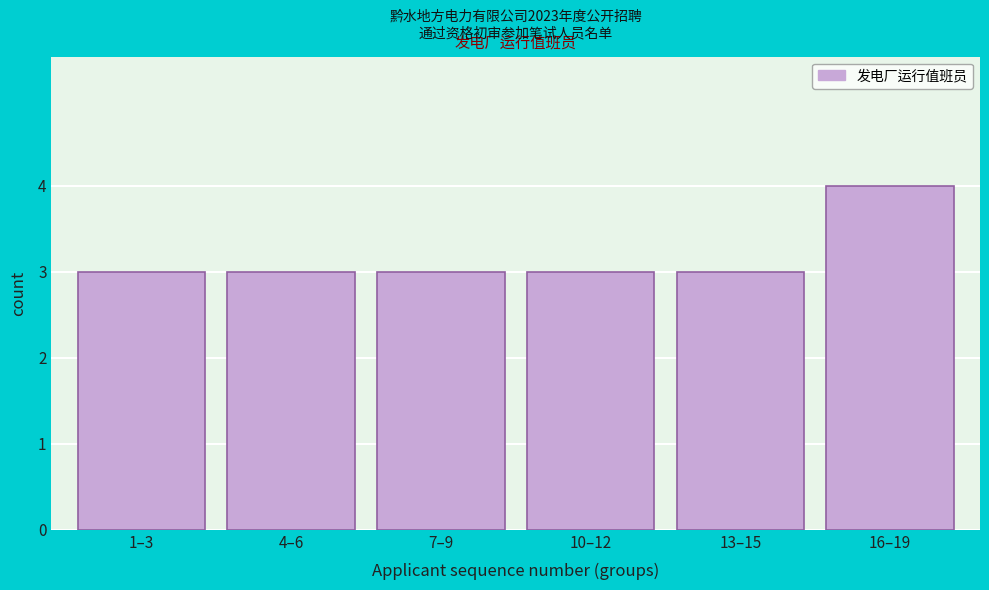

Reading right to left, extract all data points from this chart.

16–19=4	13–15=3	10–12=3	7–9=3	4–6=3	1–3=3